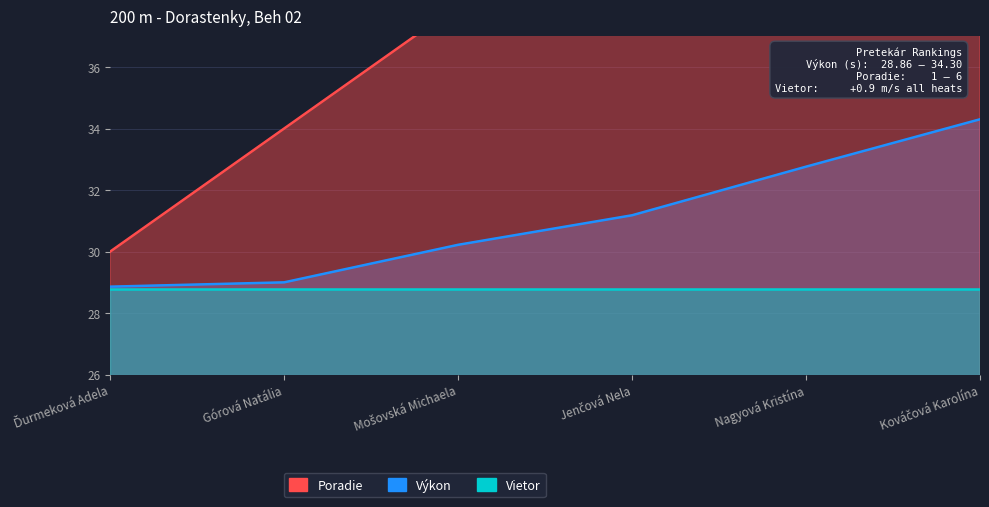

What is the value of the Poradie point at the 4th from the left?

42.0